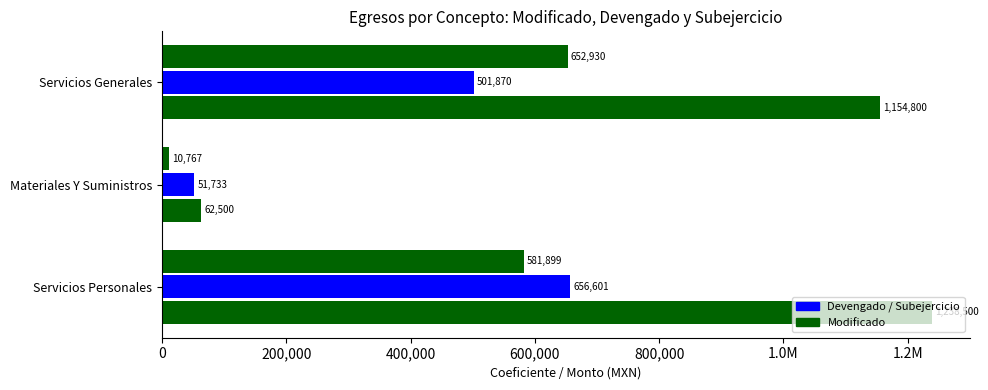

Reading right to left, what are all the values shown in this chart?

Modificado: 1154800.0	62500.0	1238500.0
Subejercicio: 501869.6	51733.5	656600.9
Devengado: 652930.4	10766.5	581899.1